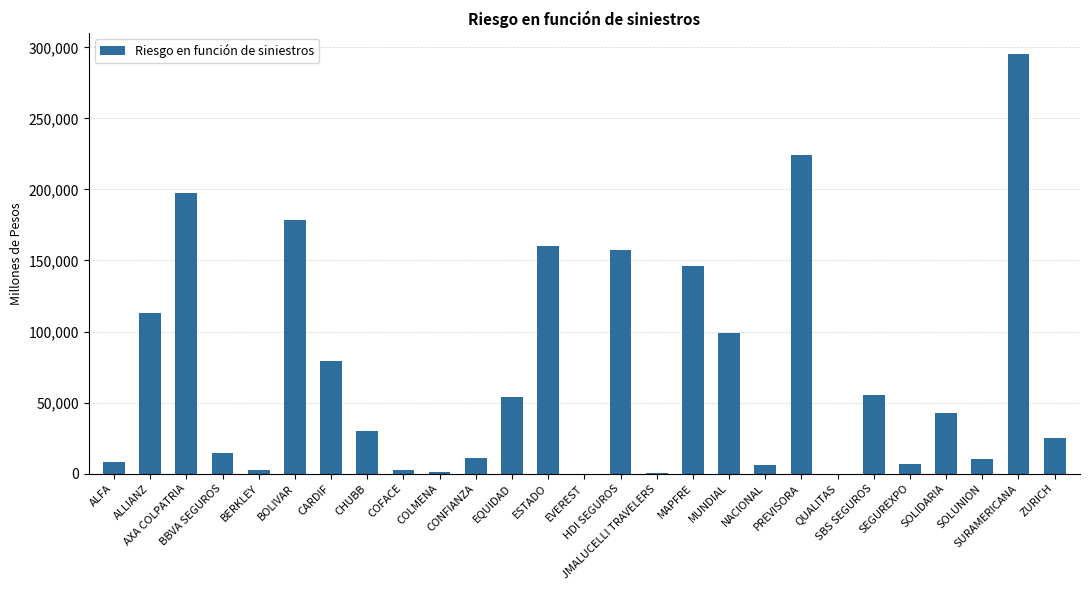

What is the greatest value displayed?

295441.2